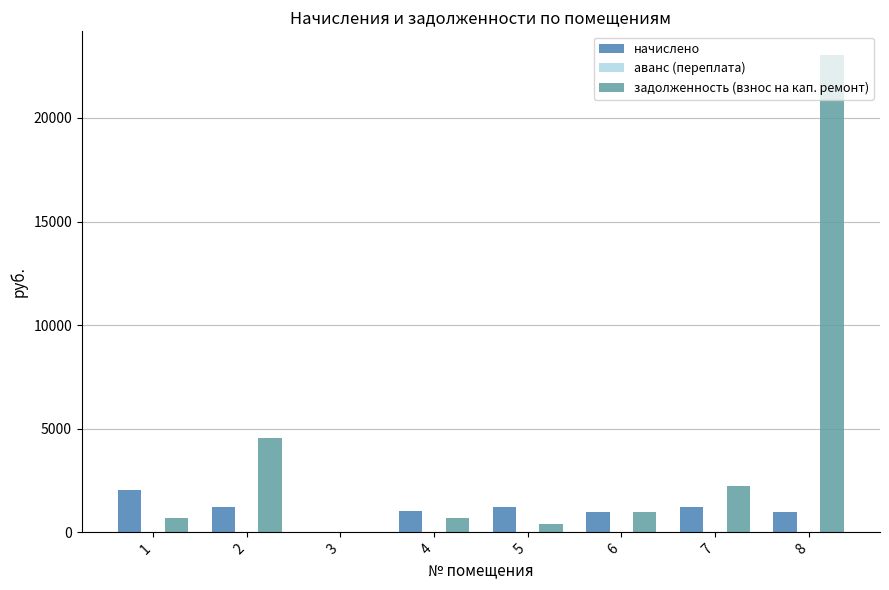

What is the sum of the задолженность (взнос на кап. ремонт) values at 7 and 8?

25248.4